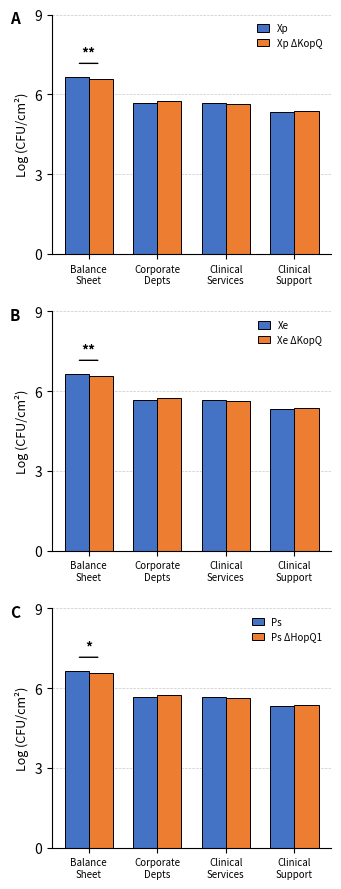

Which series has the largest total across all categories?

Xp